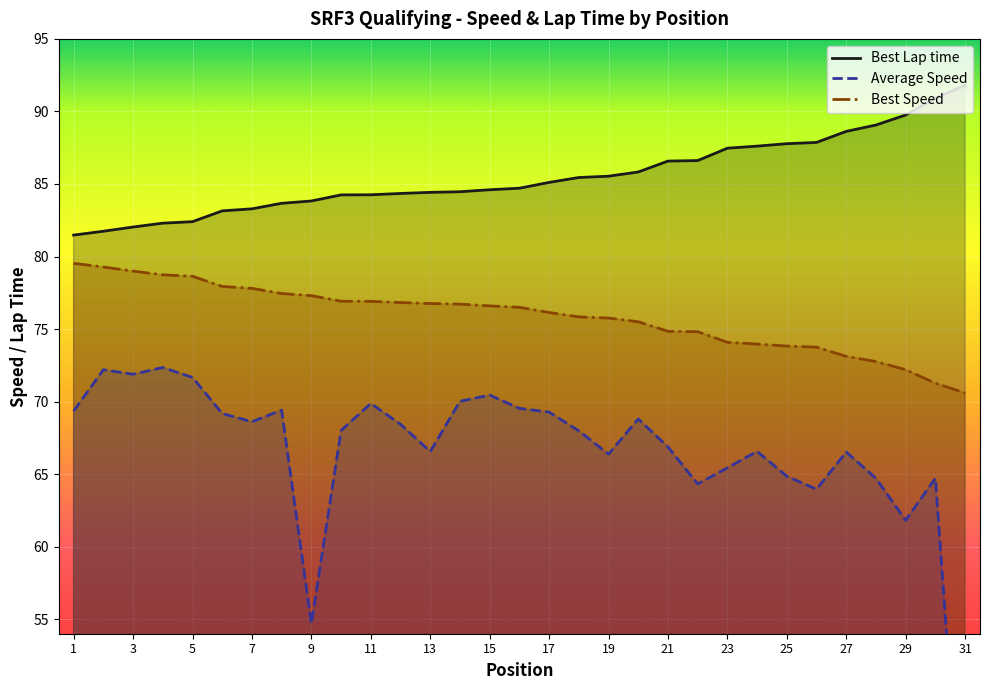

The Best Lap time series shows 134.2 at 8. True or false?

False